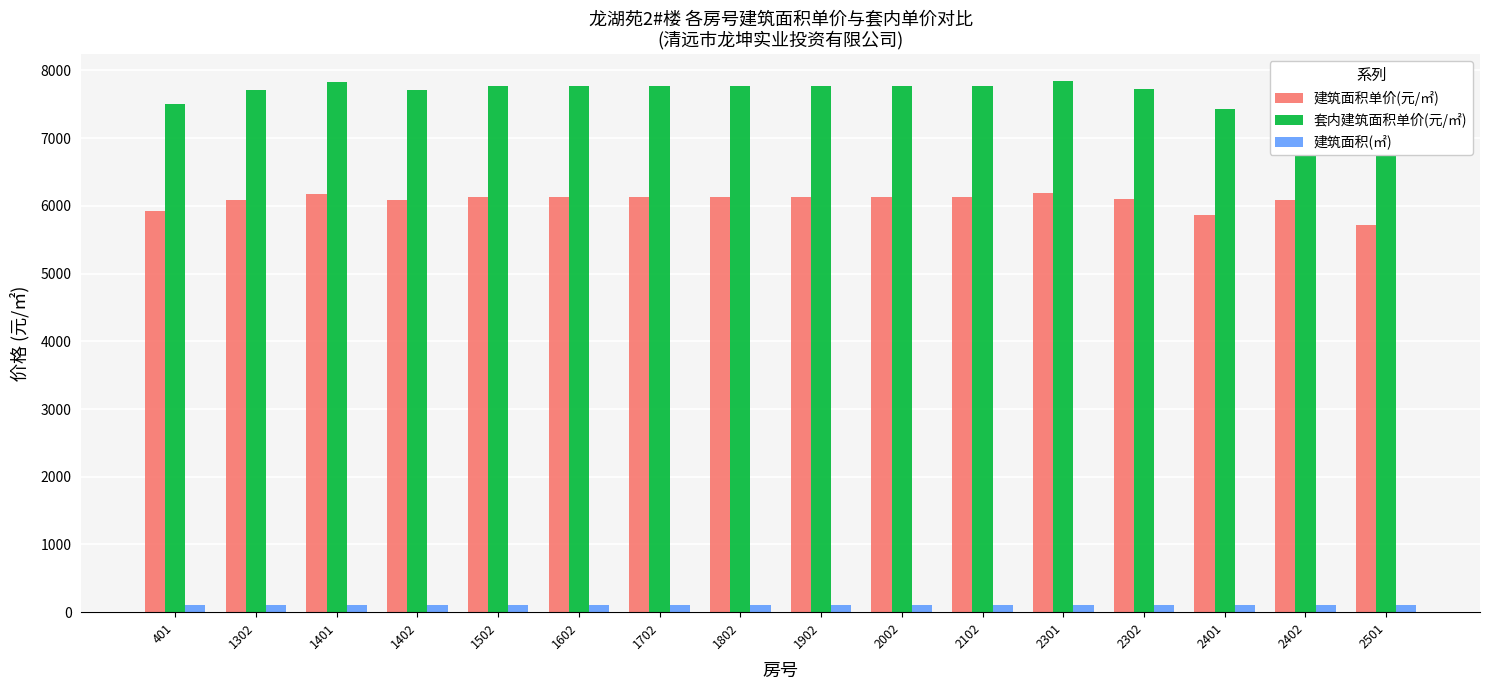

What is the minimum value shown in the chart?

110.8